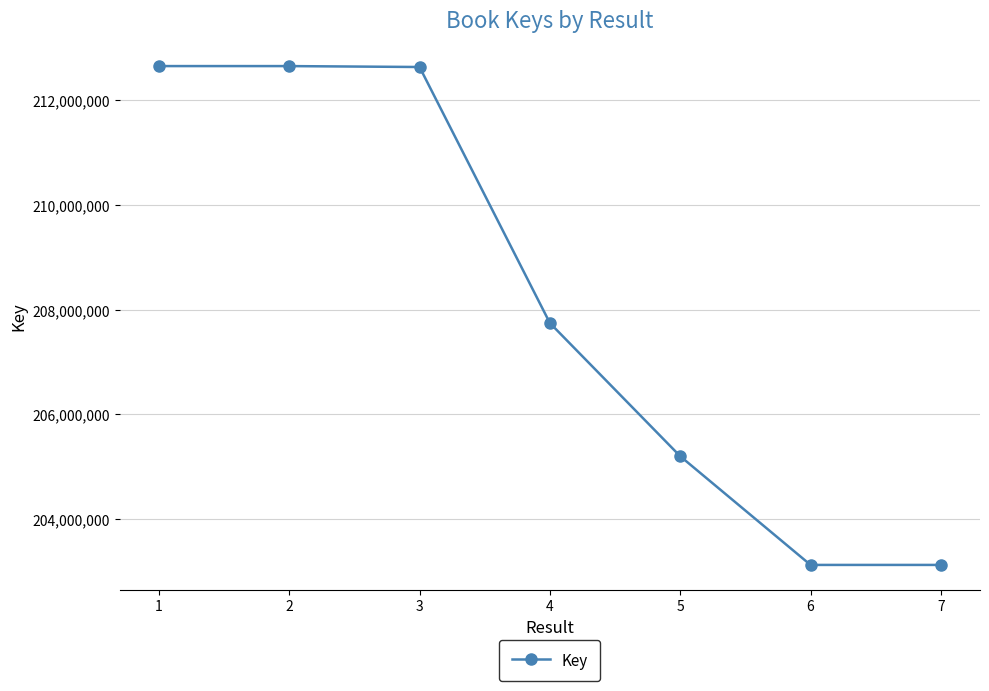

At which label is the value closest to 207886772?

4